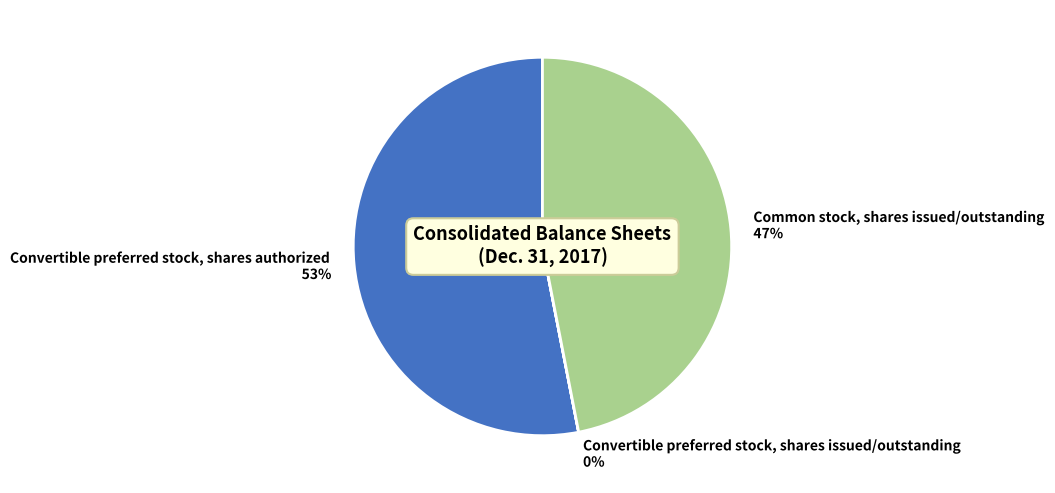

What is the largest slice in the pie chart?

Convertible preferred stock, shares authorized